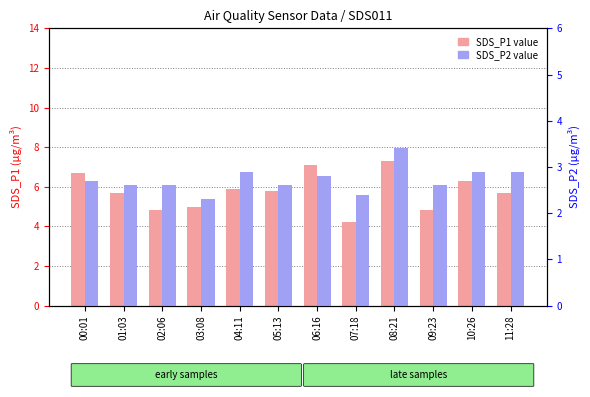

What is the highest value of the SDS_P2 series?

3.4